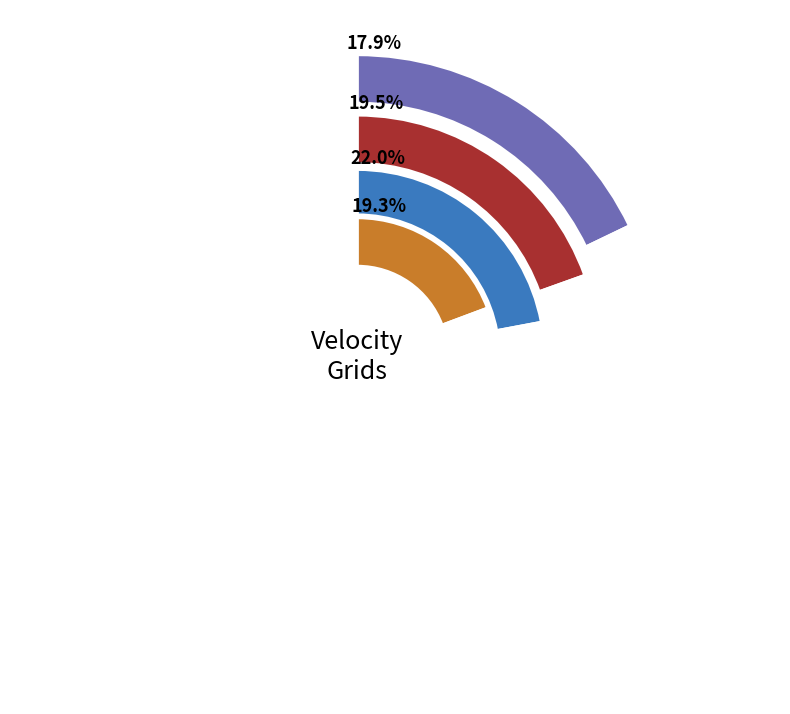

True or false: Indonesian Deformation Model 2020 accounts for 19% of the total.

True